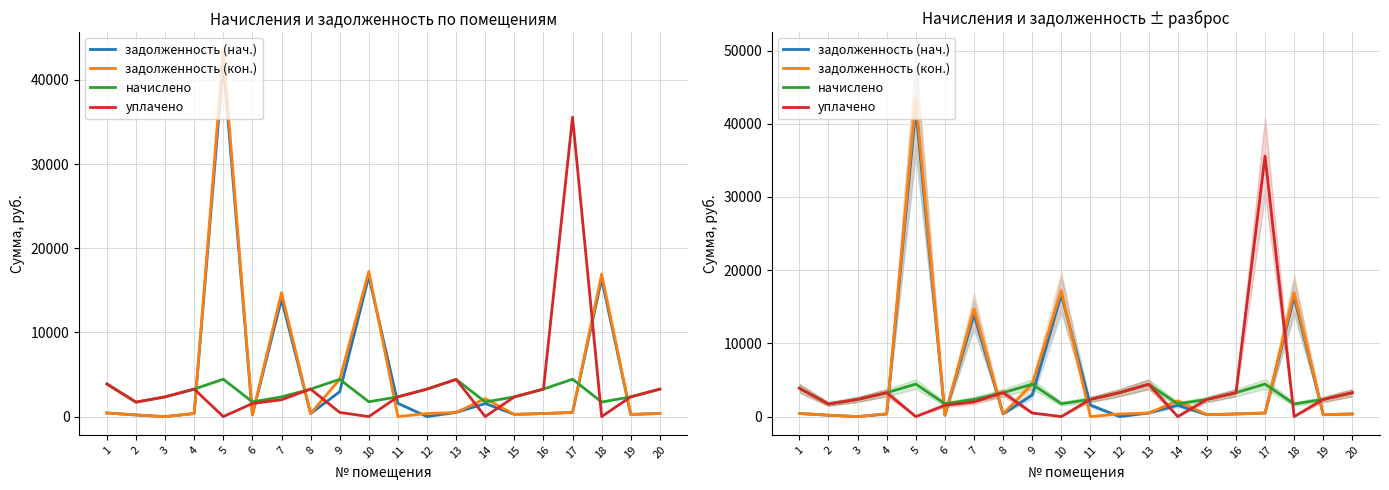

At which category is the sum across all series the highest?

5